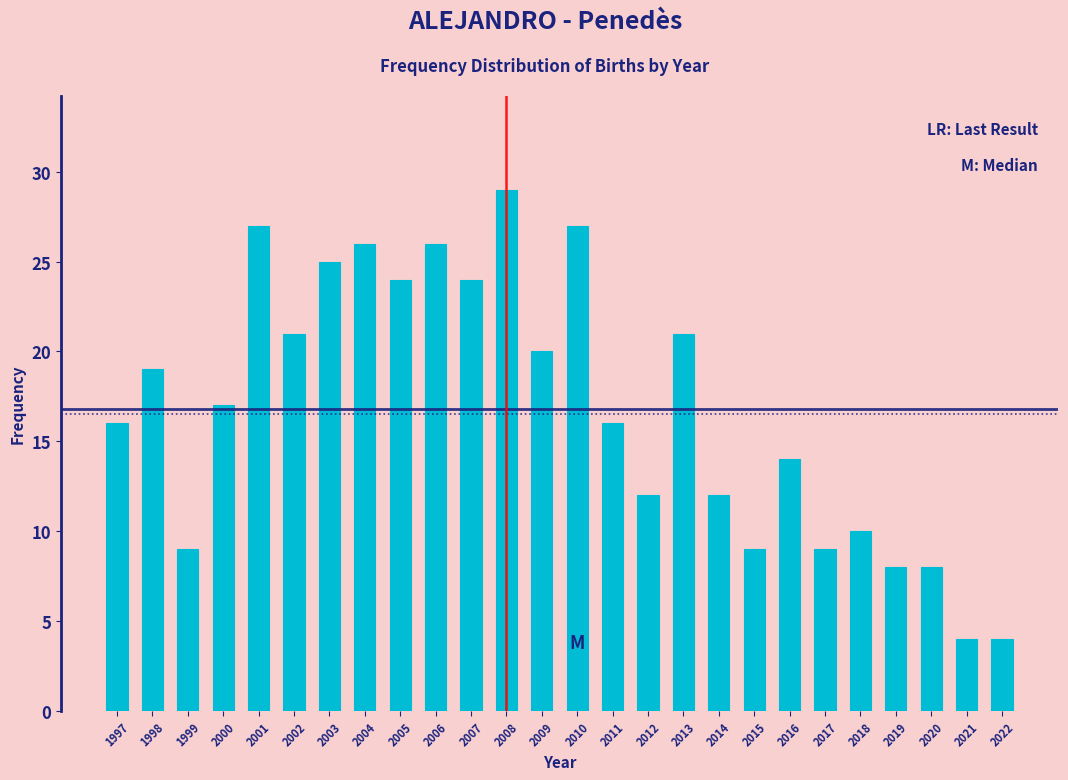

Reading left to right, transcribe all the data shown in this chart.

1997=16	1998=19	1999=9	2000=17	2001=27	2002=21	2003=25	2004=26	2005=24	2006=26	2007=24	2008=29	2009=20	2010=27	2011=16	2012=12	2013=21	2014=12	2015=9	2016=14	2017=9	2018=10	2019=8	2020=8	2021=4	2022=4